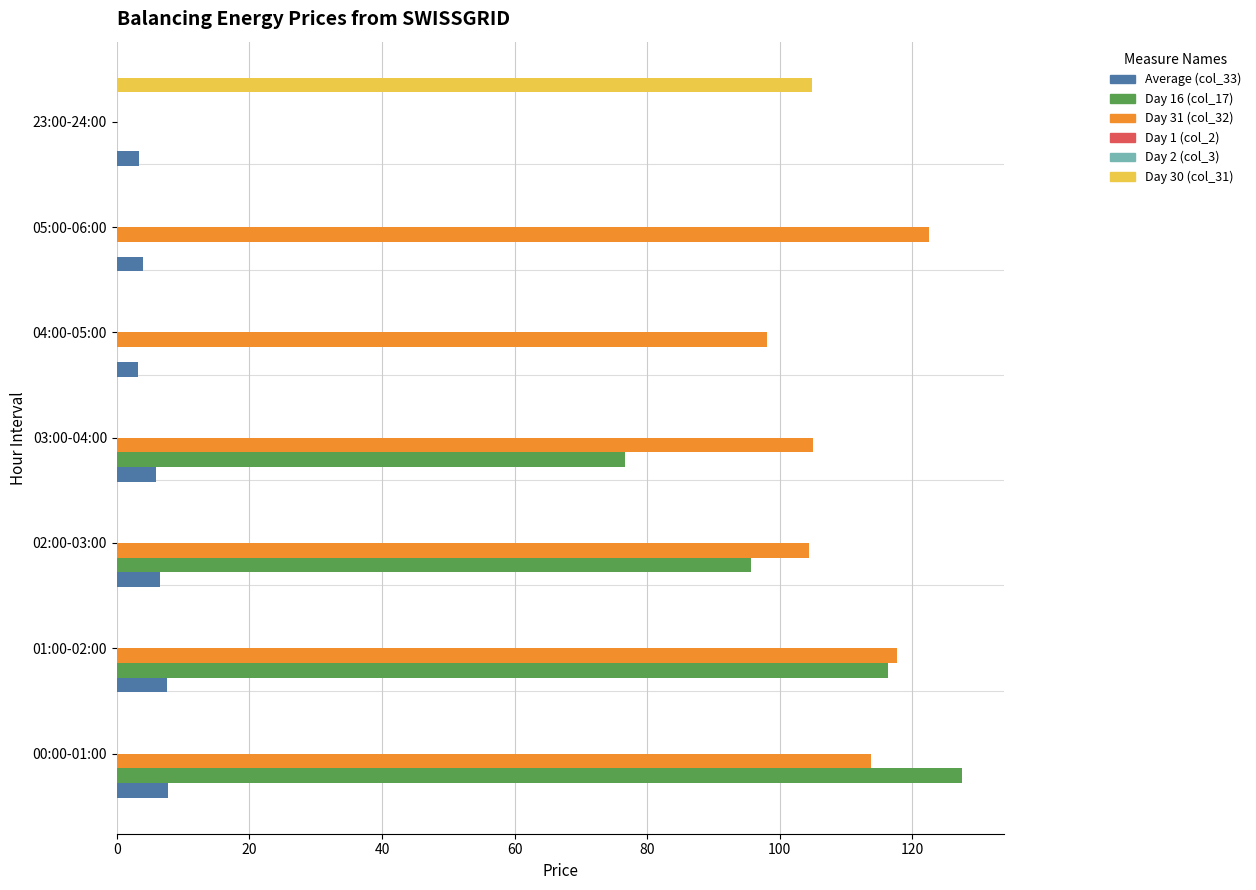

Does the chart contain any negative values?

No